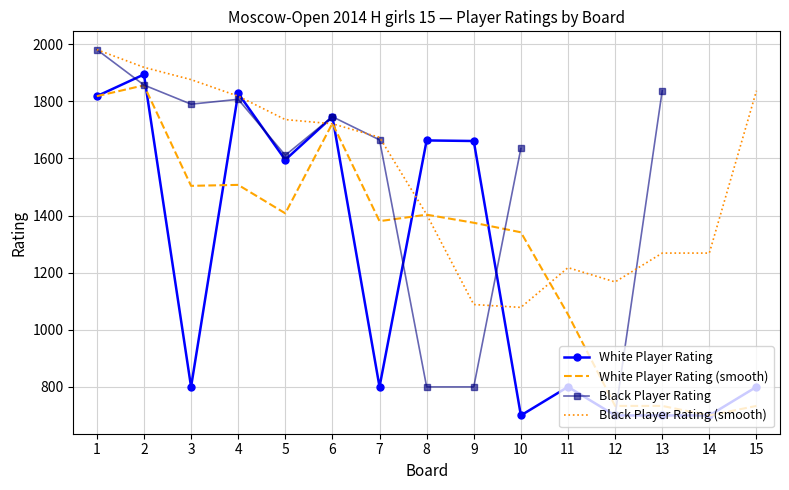

How many lines are shown in the chart?

4